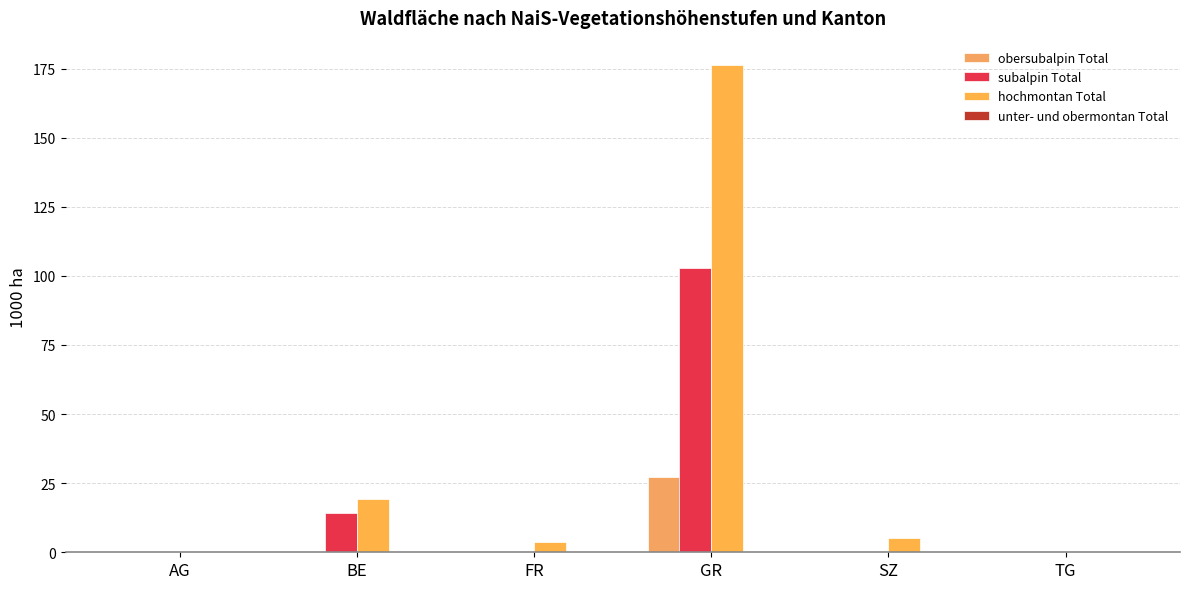

At which category is the sum across all series the highest?

GR